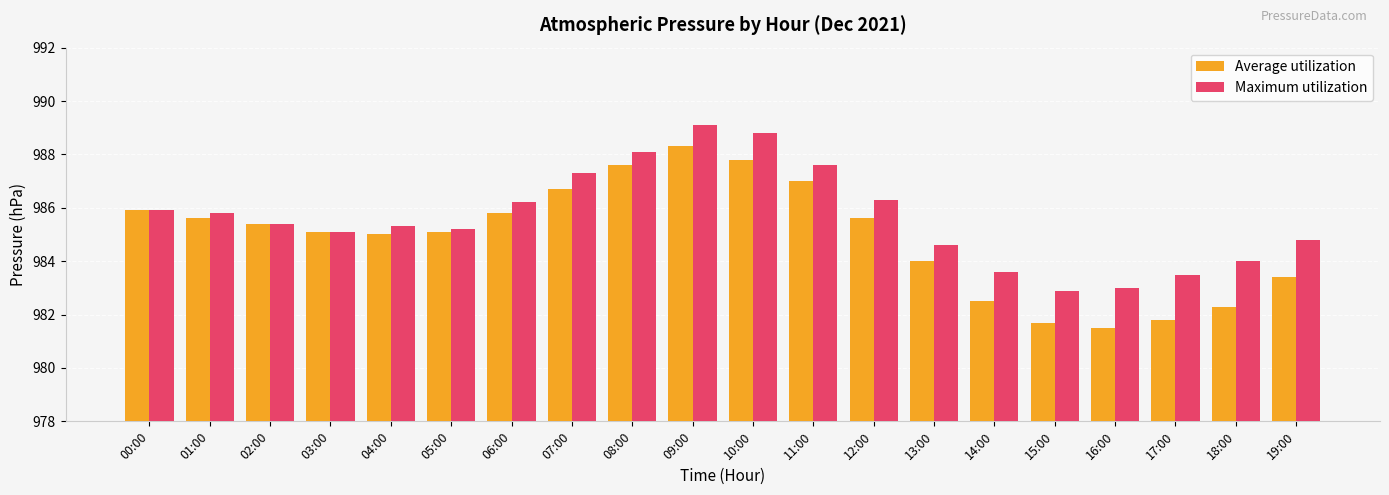

At 15:00, list the series in order from largest to smallest.

Maximum utilization, Average utilization